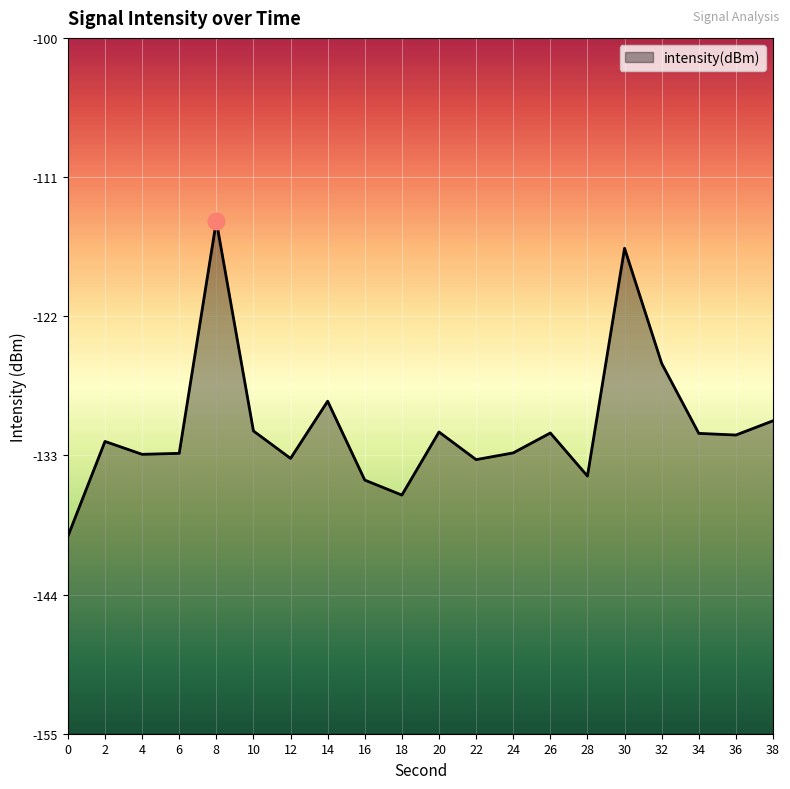

Reading left to right, extract all data points from this chart.

0=-139.4	2=-131.9	4=-132.9	6=-132.8	8=-114.5	10=-131.1	12=-133.2	14=-128.7	16=-135.0	18=-136.1	20=-131.2	22=-133.3	24=-132.8	26=-131.2	28=-134.6	30=-116.6	32=-125.7	34=-131.3	36=-131.4	38=-130.3